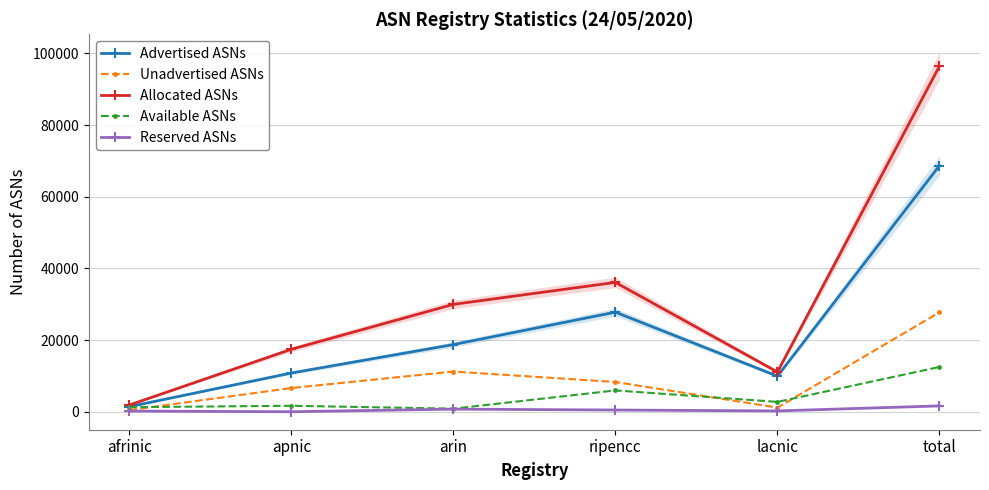

Where is the first local minimum for Unadvertised ASNs?

lacnic